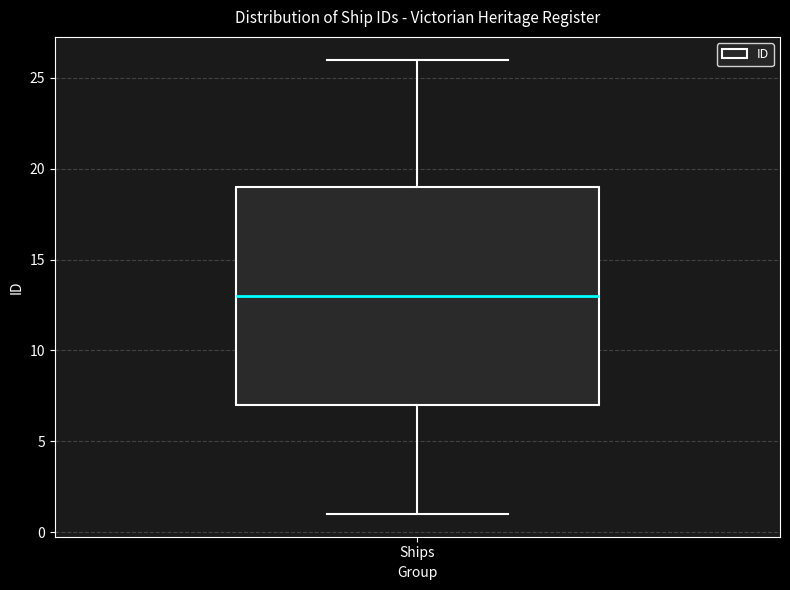

Transcribe this box plot: give where the median line is, the range the box spans, and where the two whiskers end, as read against the y-axis. The values are not printed on the chart, so give them approximately, as read against the axis.

median 13, box 7 to 19, whiskers 1 to 26